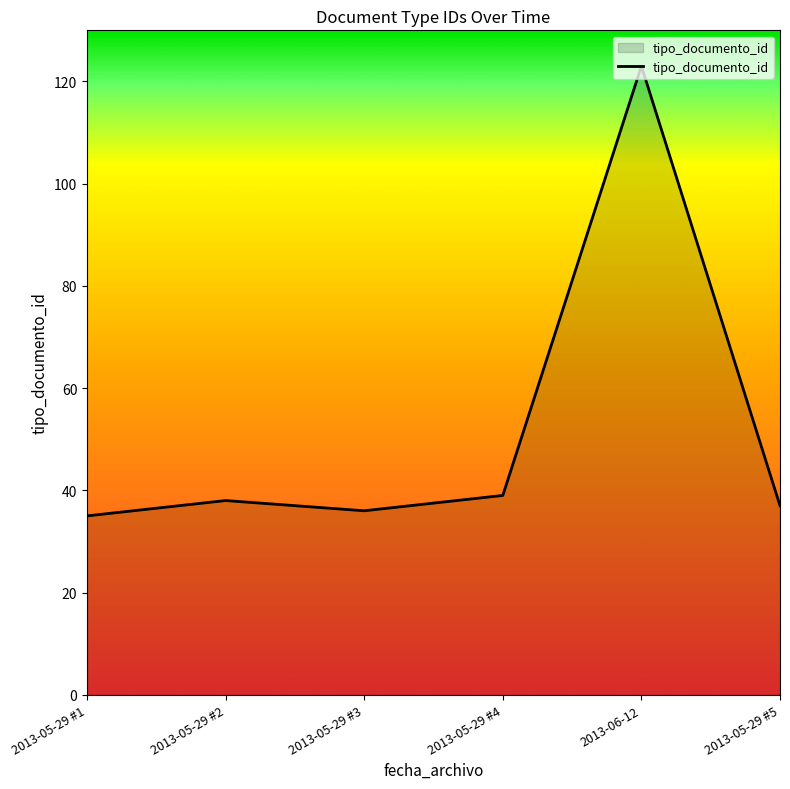

Reading left to right, transcribe all the data shown in this chart.

35	38	36	39	123	37